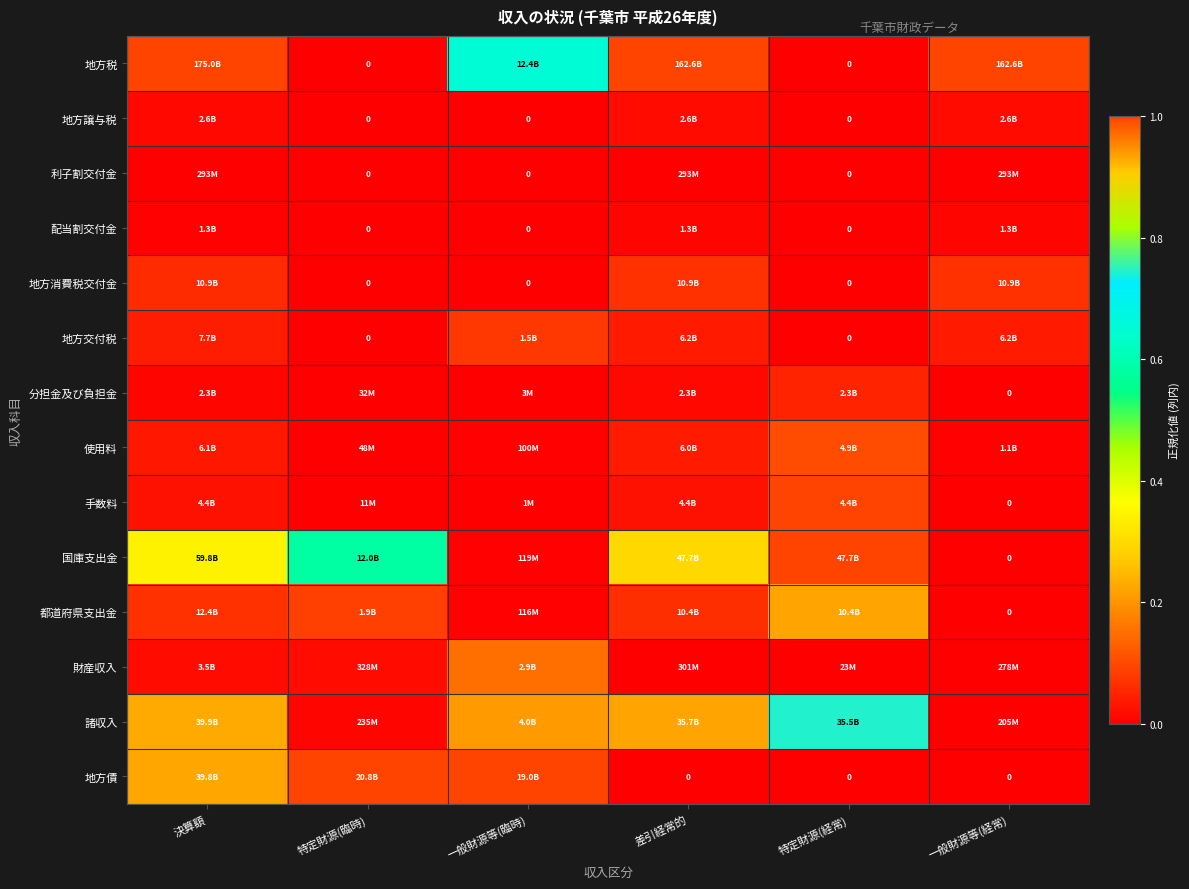

What is the total value across all series at 決算額?

2.1